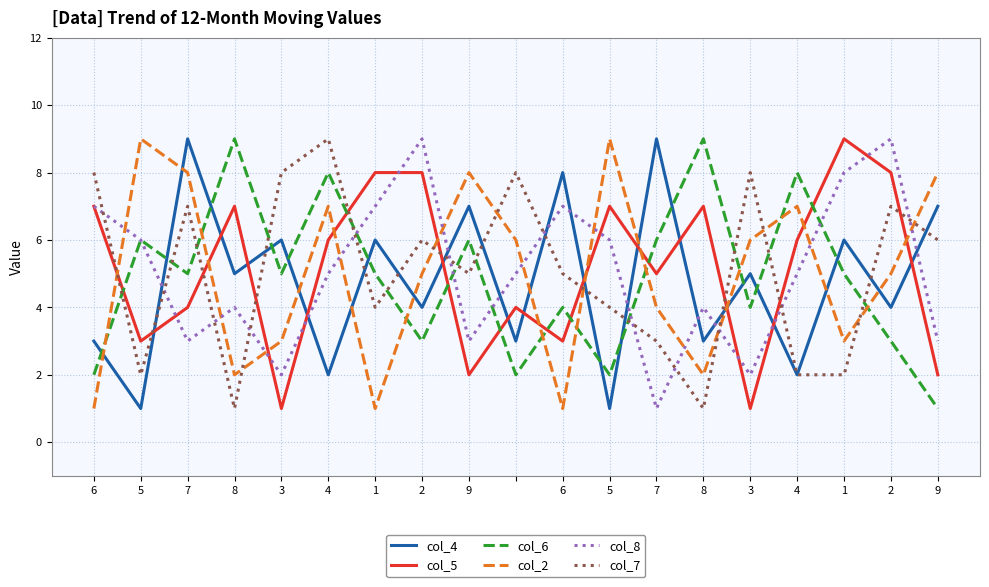

What is the maximum value shown in the chart?

9